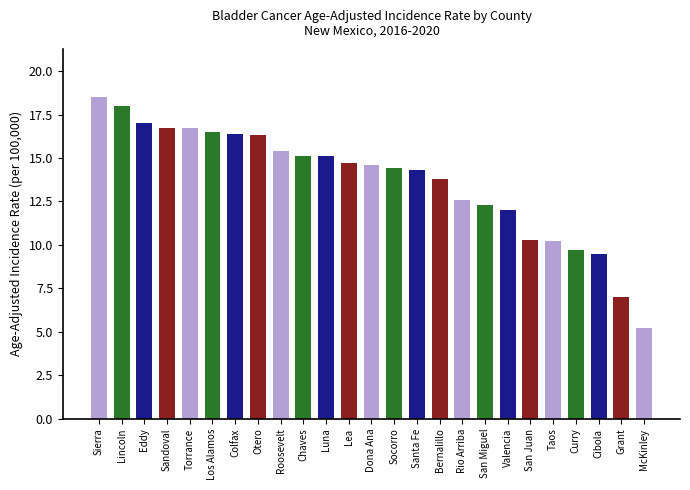

How many bars are there in total?

25